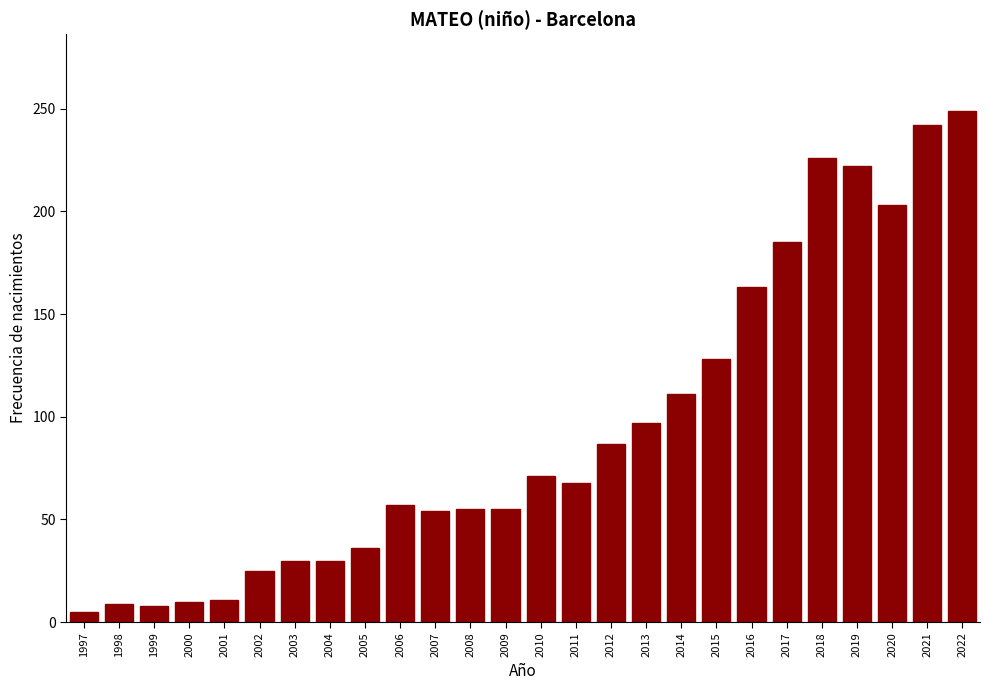

Which label corresponds to the largest value in the chart?

2022